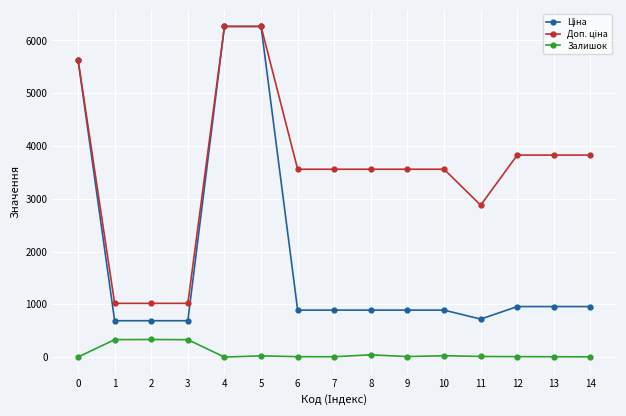

At how many categories does at least one series exceed 5961?

2